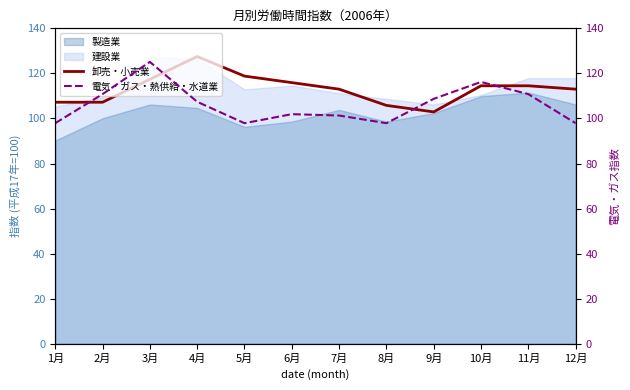

After their last crossing, which series has the higher values: 卸売・小売業 or 電気・ガス・熱供給・水道業?

卸売・小売業